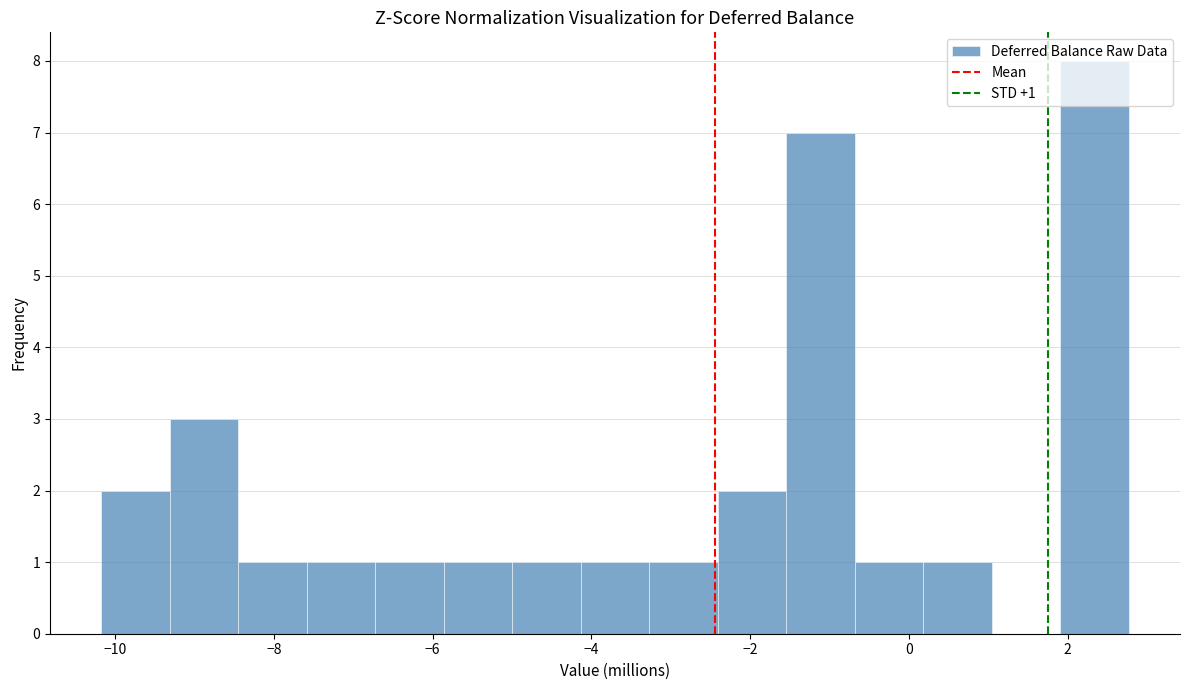

Which range on the x-axis has the tallest bar?

2.0 to 2.8